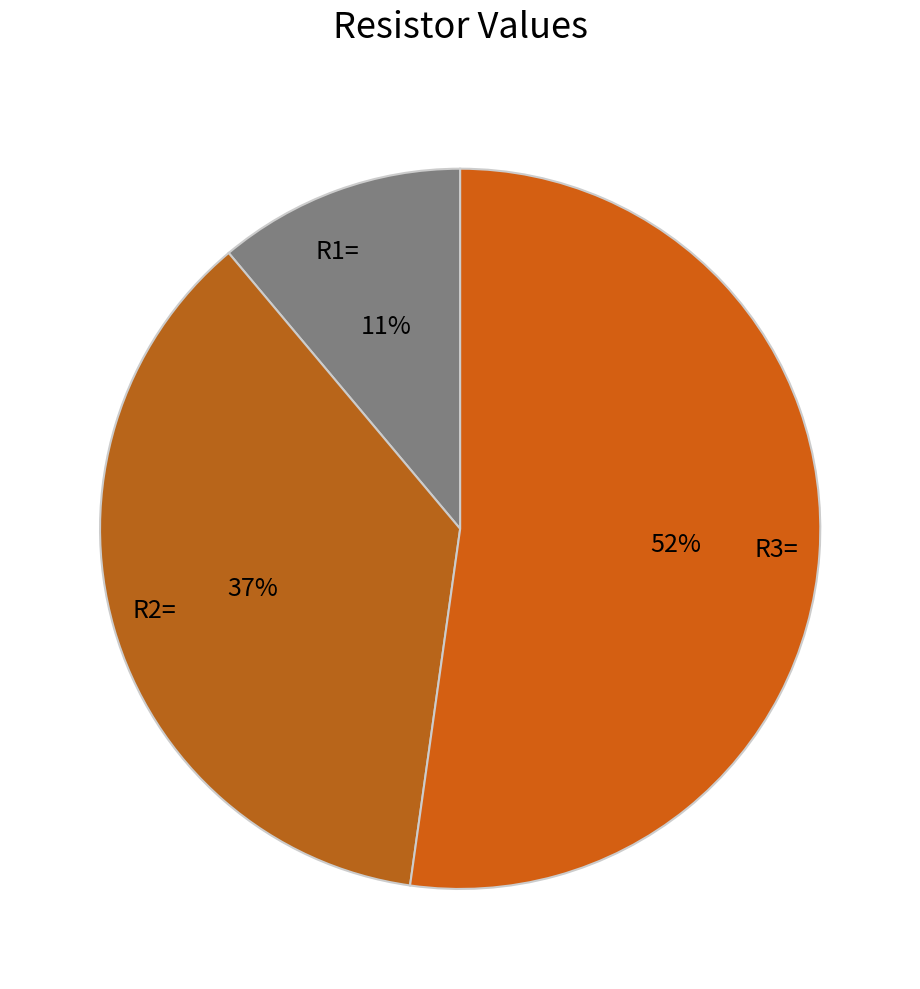

Which slice is the smallest?

R1=